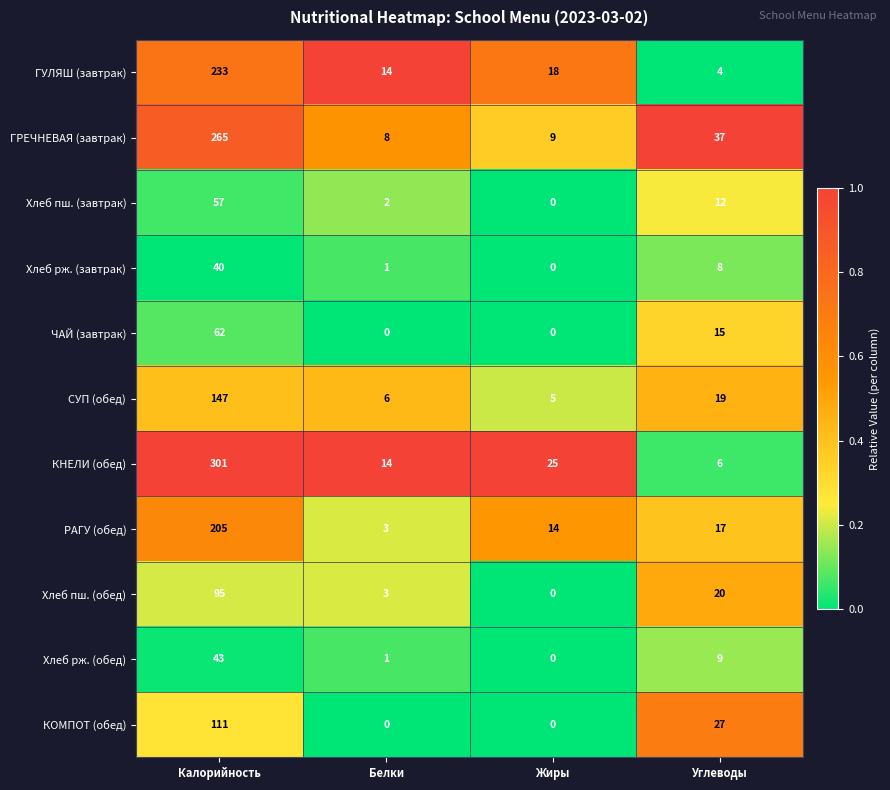

What is the sum of the Хлеб рж. (завтрак) values at Белки and Углеводы?

9